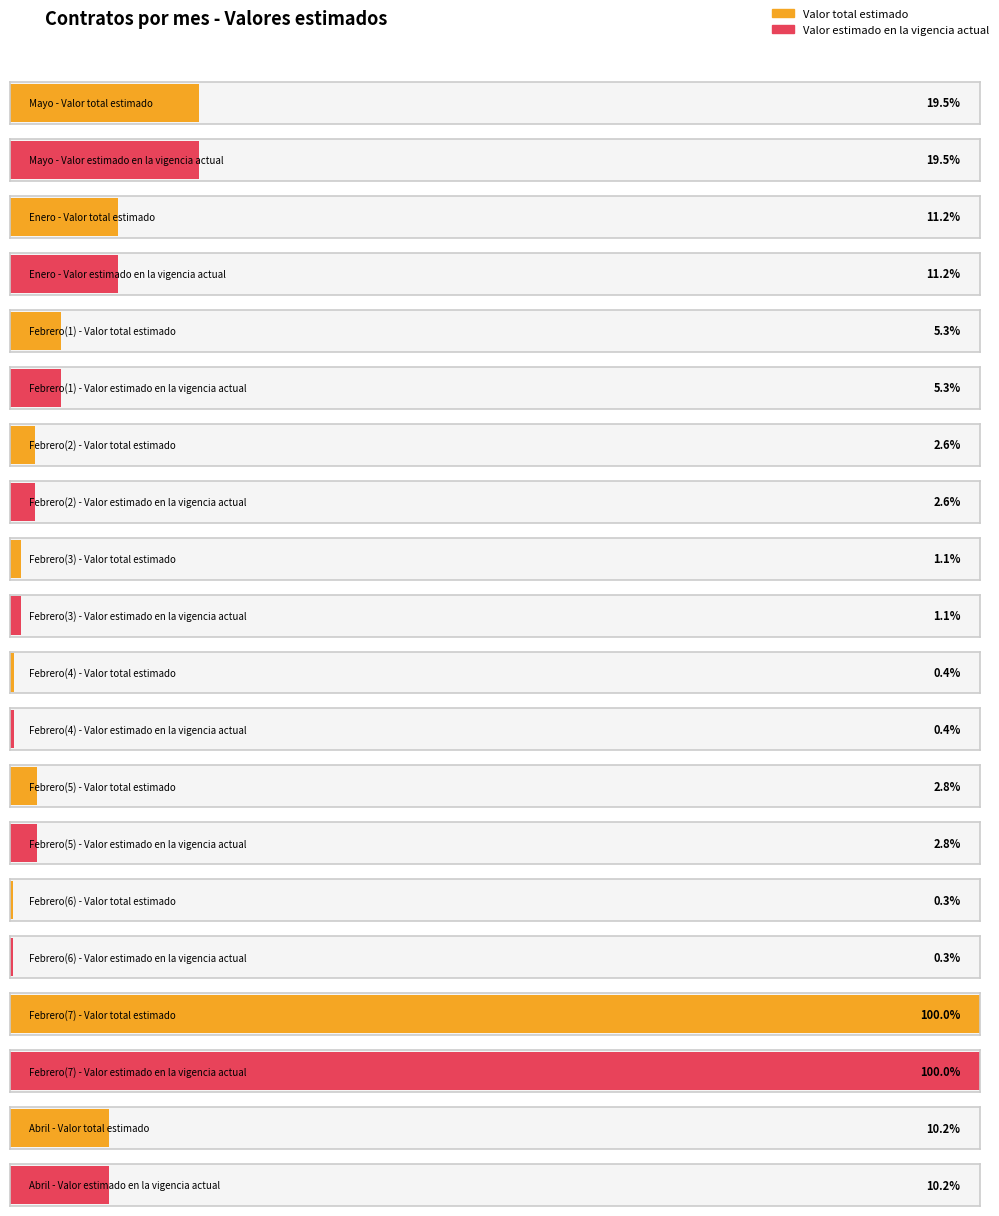

What is the label of the 6th bar from the left?

Febrero(4)